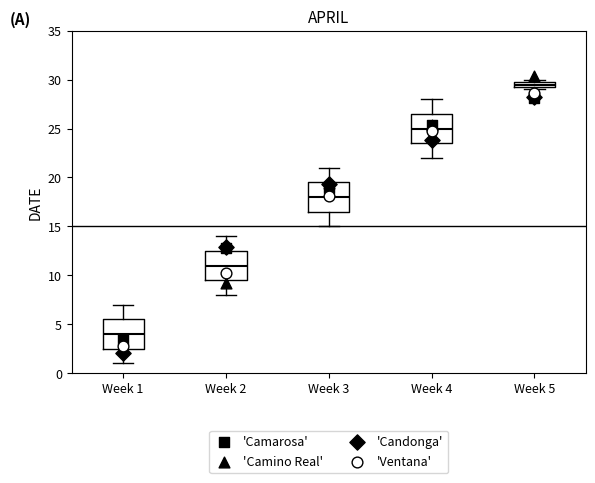

Where does the lower whisker of the box for Week 2 end on the y-axis? The values are not printed on the chart, so give them approximately, as read against the axis.

8.0